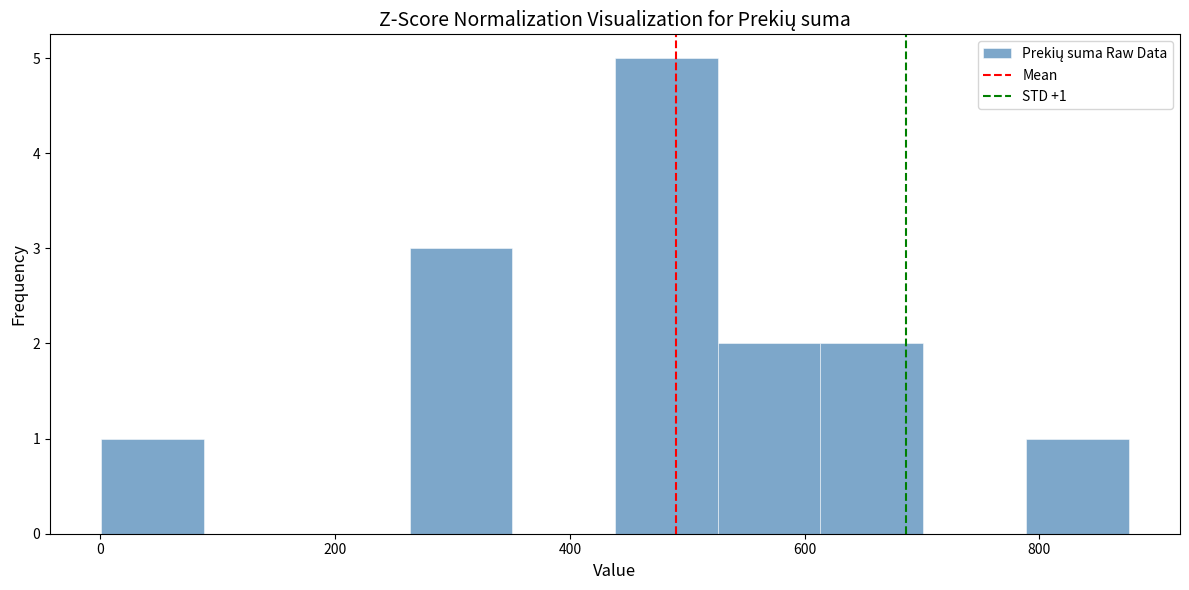

Which range on the x-axis has the tallest bar?

440 to 520